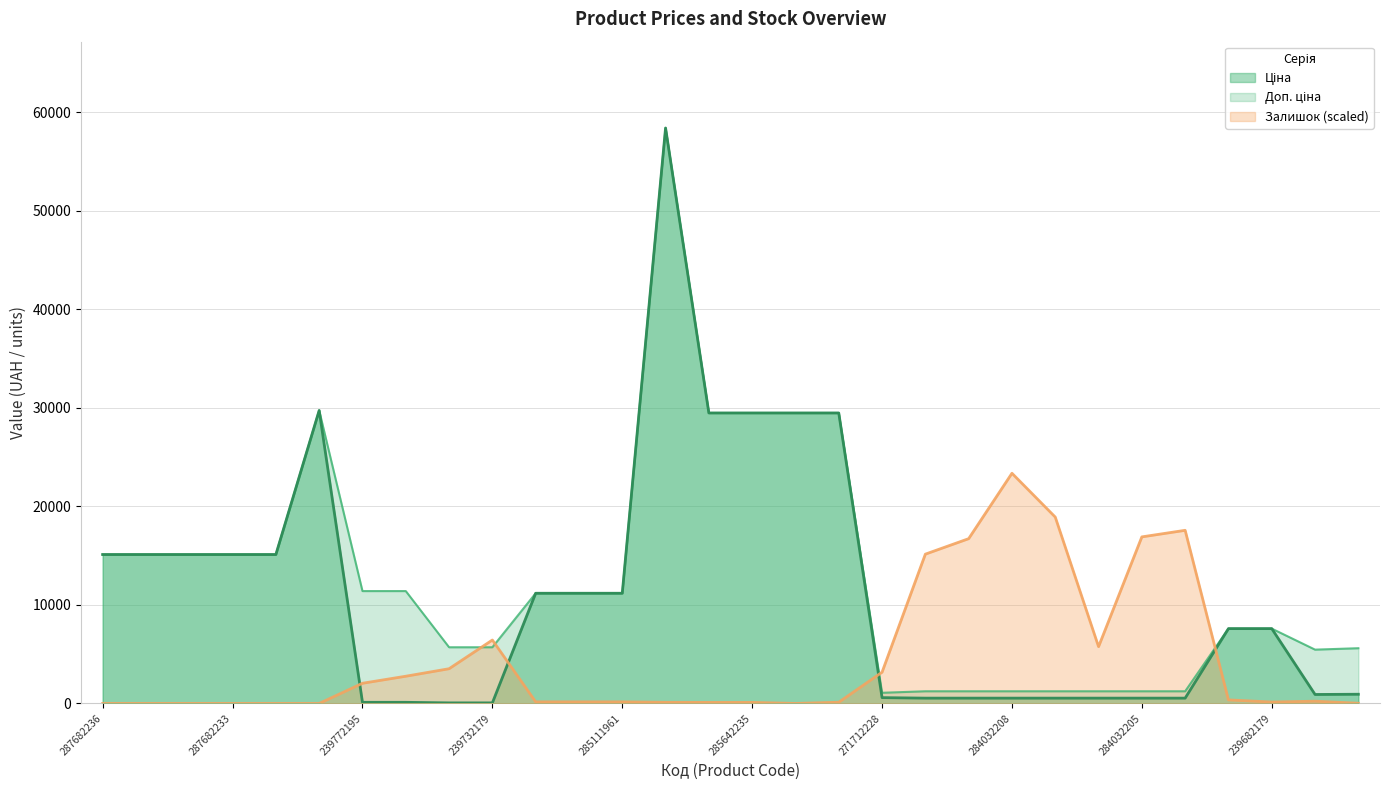

Which series has the widest spread of values?

Ціна